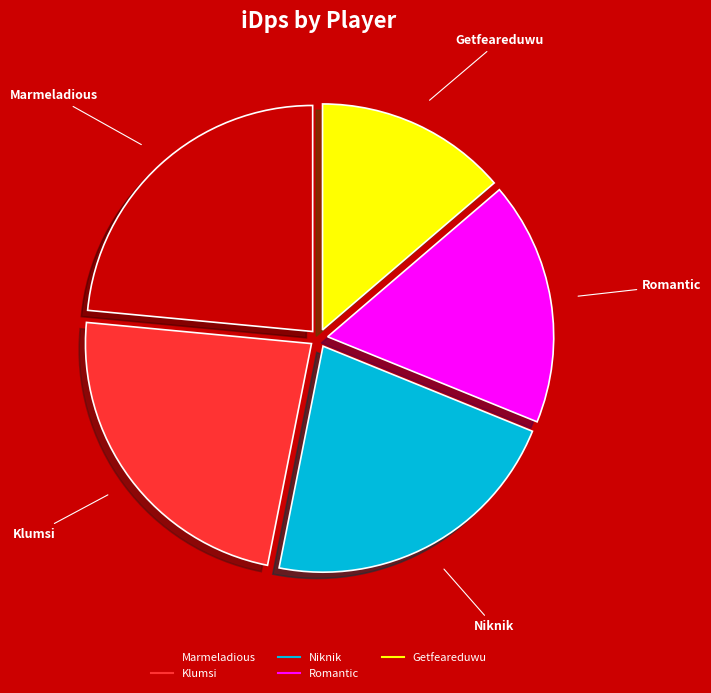

Do Niknik and Klumsi together represent more than half of the pie?

No